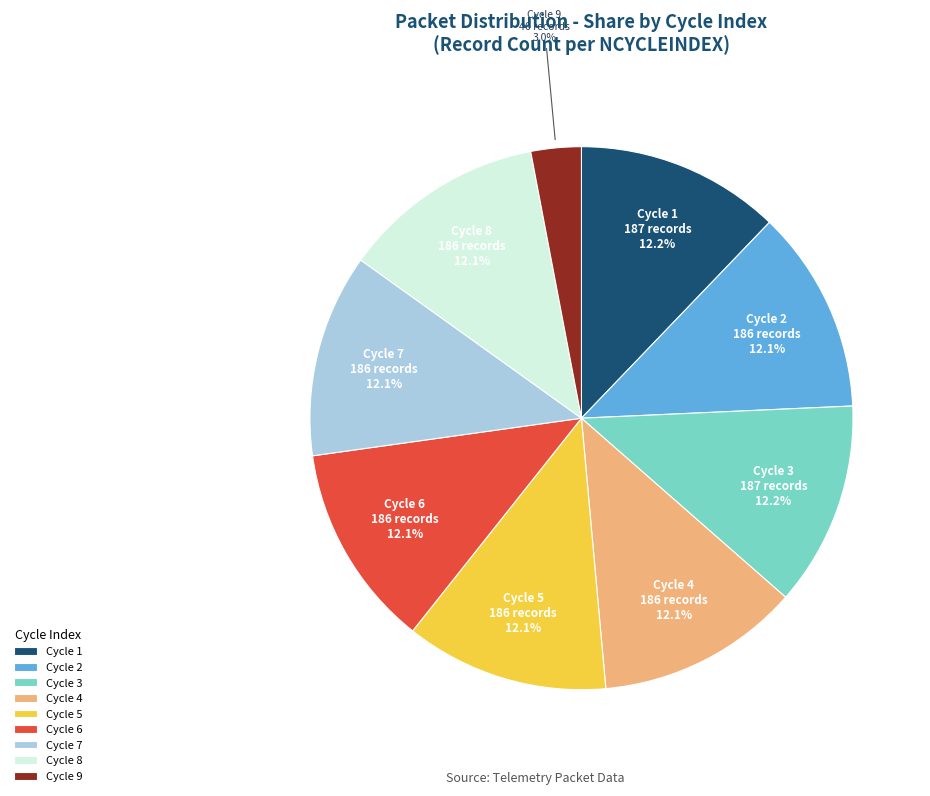

Is there any slice that represents more than half of the pie?

No